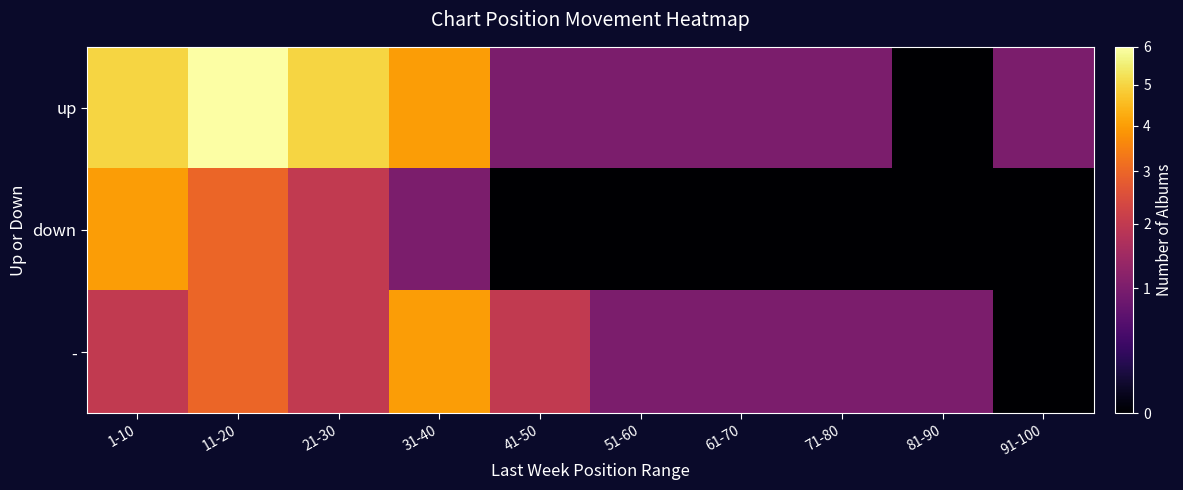

Which category has the highest value across all series?

11-20